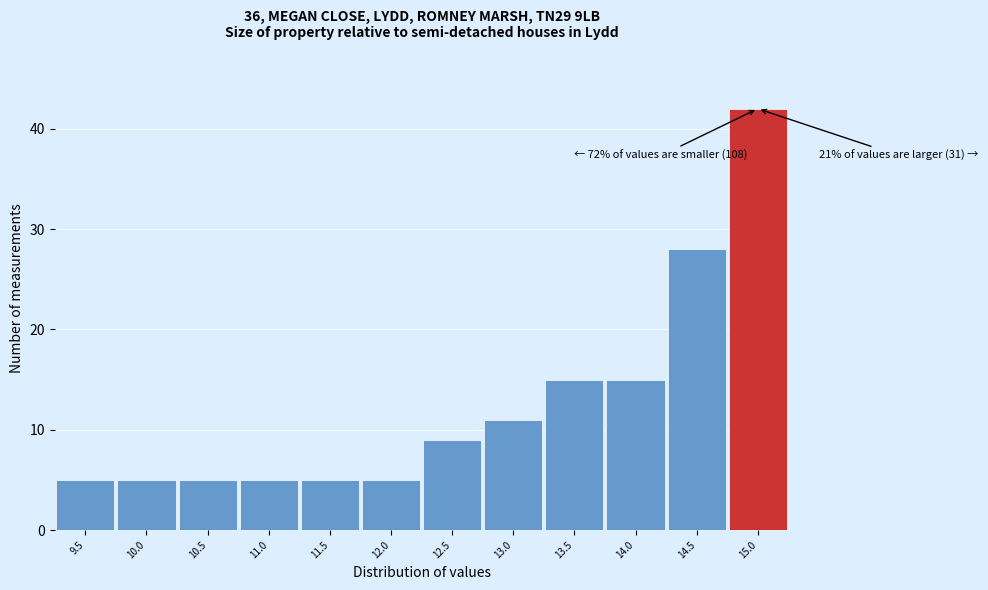

Which range on the x-axis has the tallest bar?

14.75 to 15.25